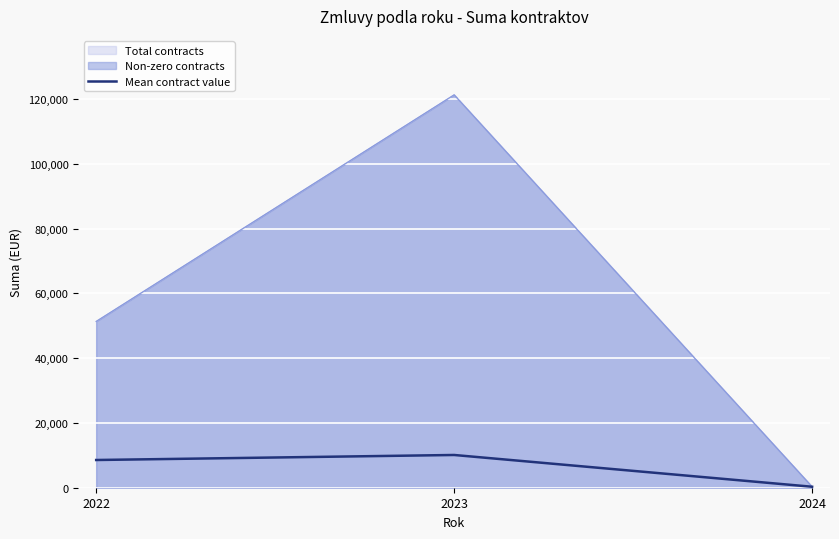

Reading left to right, what are all the values shown in this chart?

8558.2	10109.6	300.0